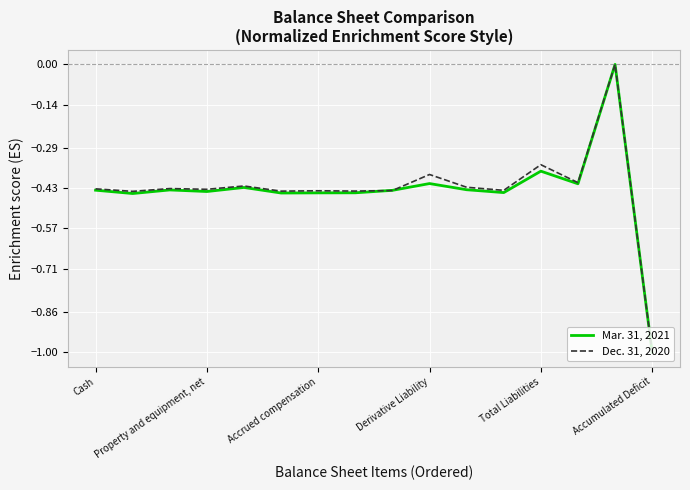

What is the smallest value displayed?

-1.0